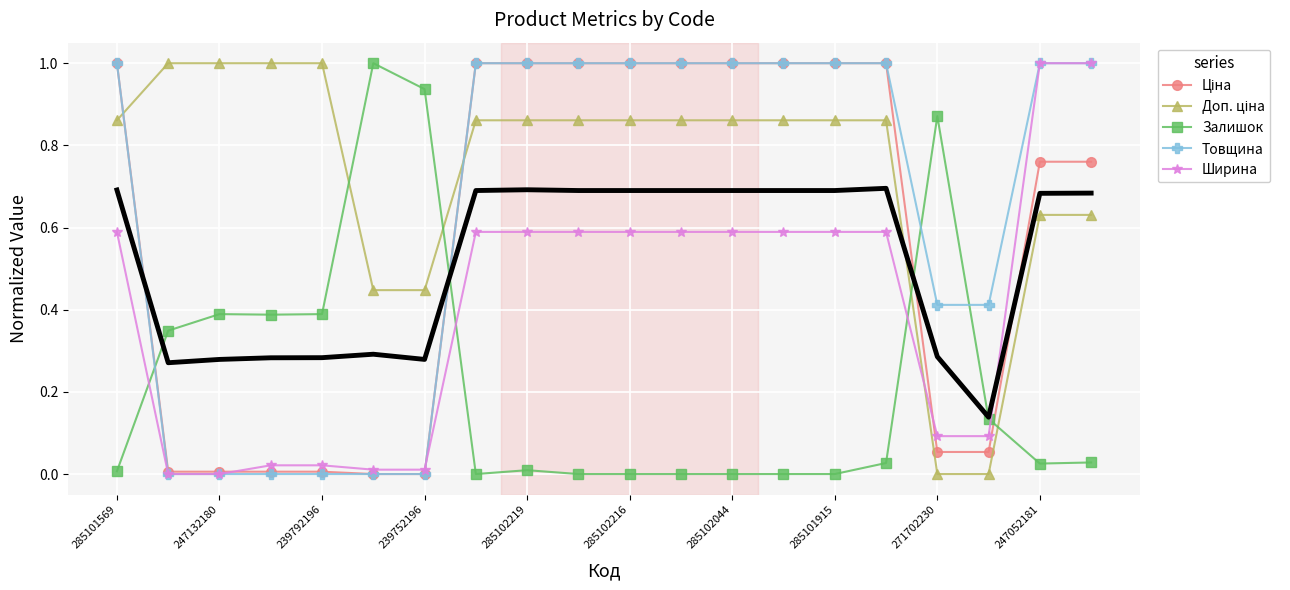

At how many categories does at least one series exceed 0?

20